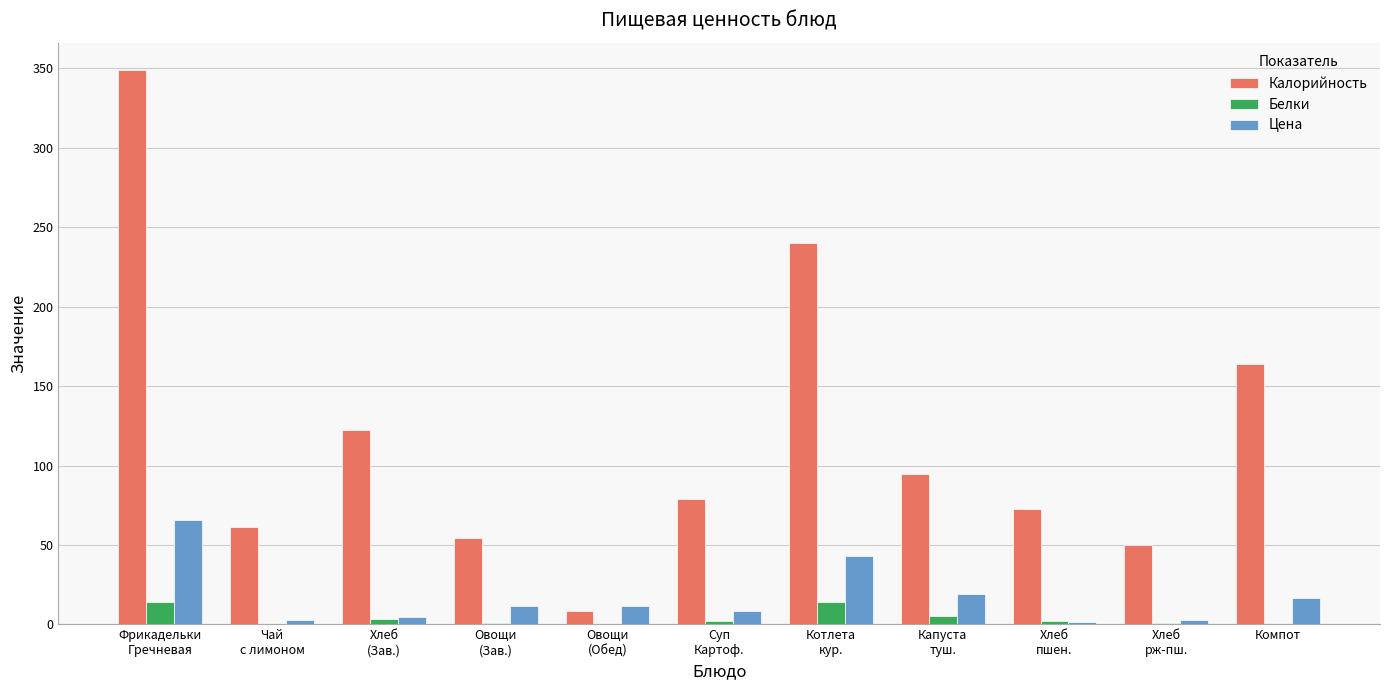

At which category is the sum across all series the highest?

Фрикадельки
Гречневая